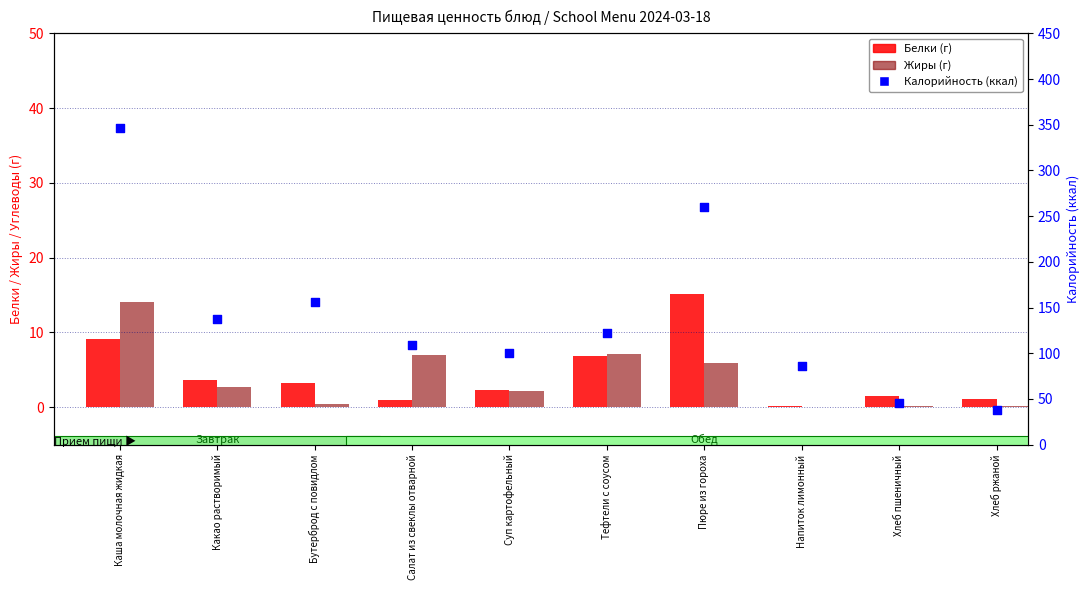

Which series contains the lowest Y value?

Жиры (г)